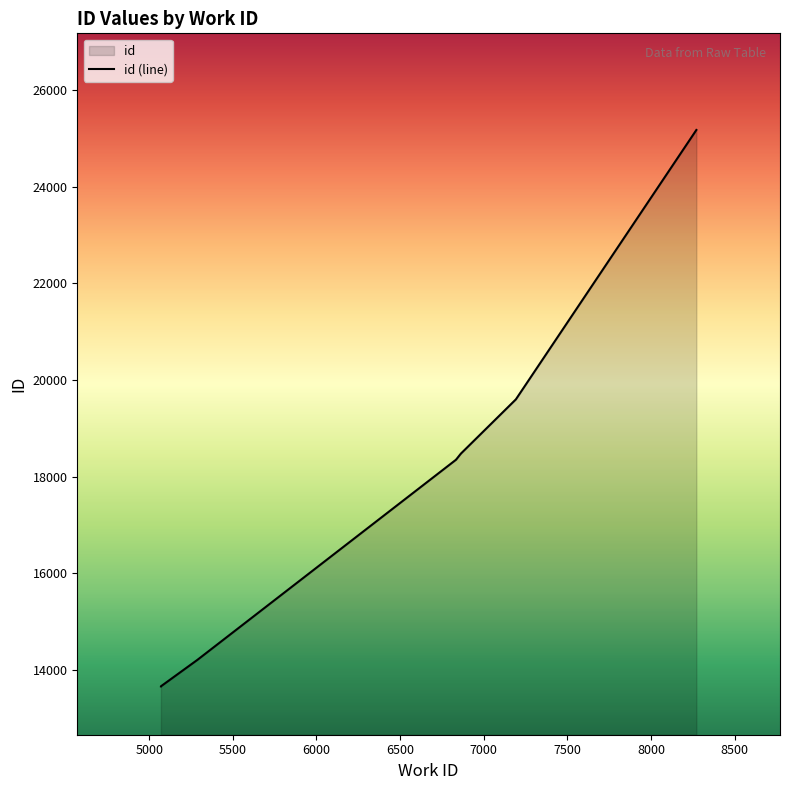

What is the difference between the second highest and minimum values?

5940